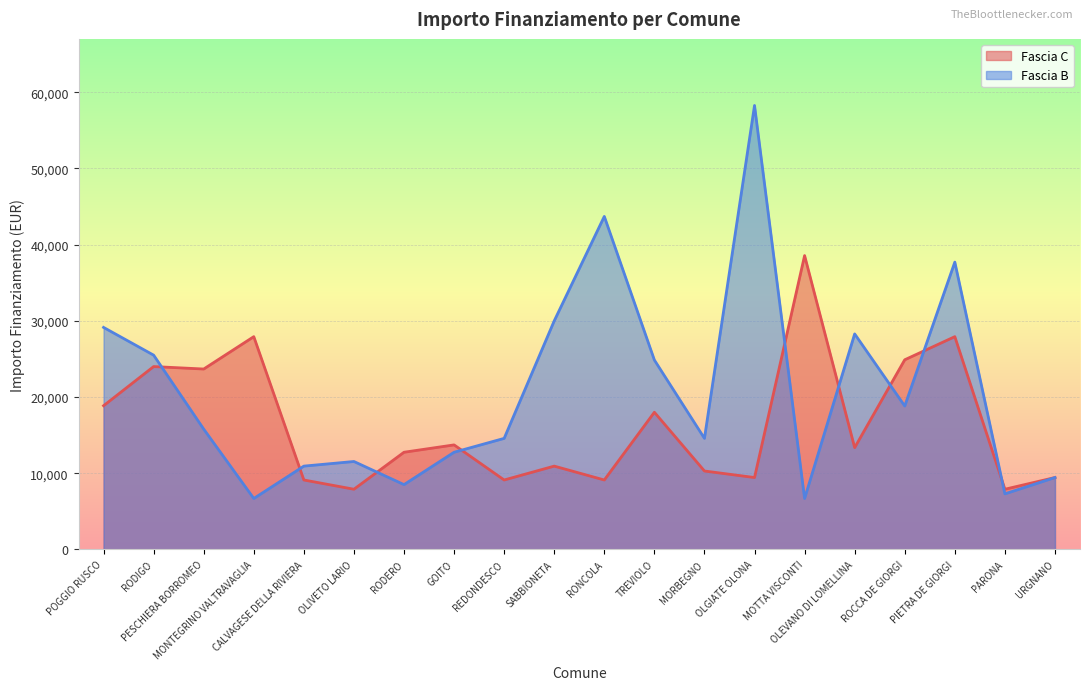

What is the average value of the Fascia C series?

16340